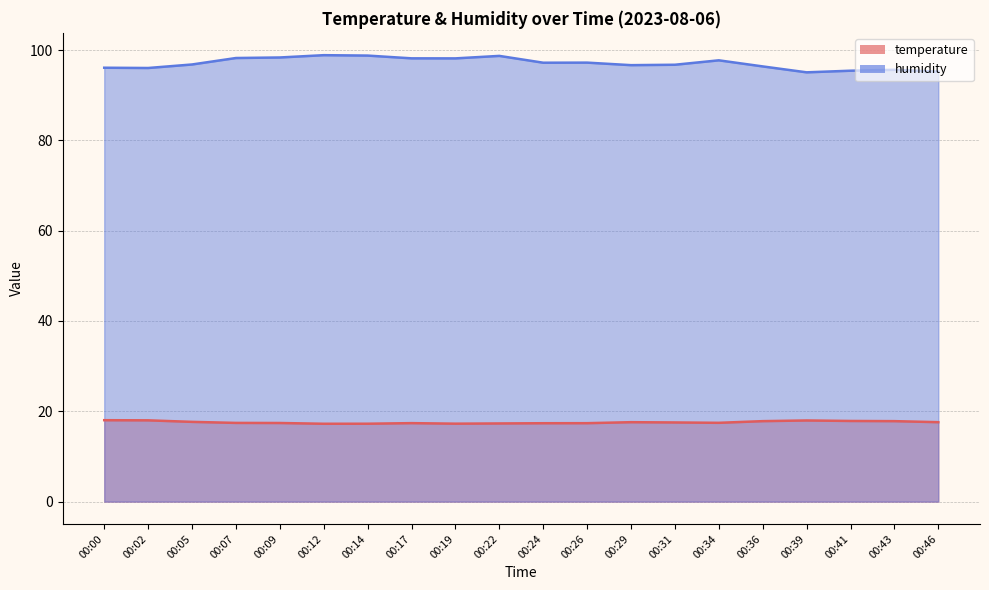

What is the approximate value of humidity at 00:24?

97.2